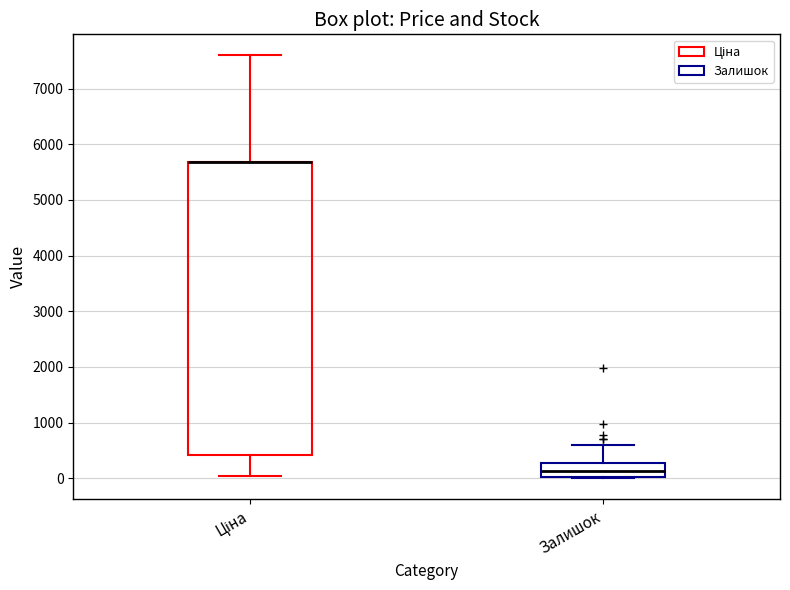

Where does the lower whisker of the box for Ціна end on the y-axis? The values are not printed on the chart, so give them approximately, as read against the axis.

0